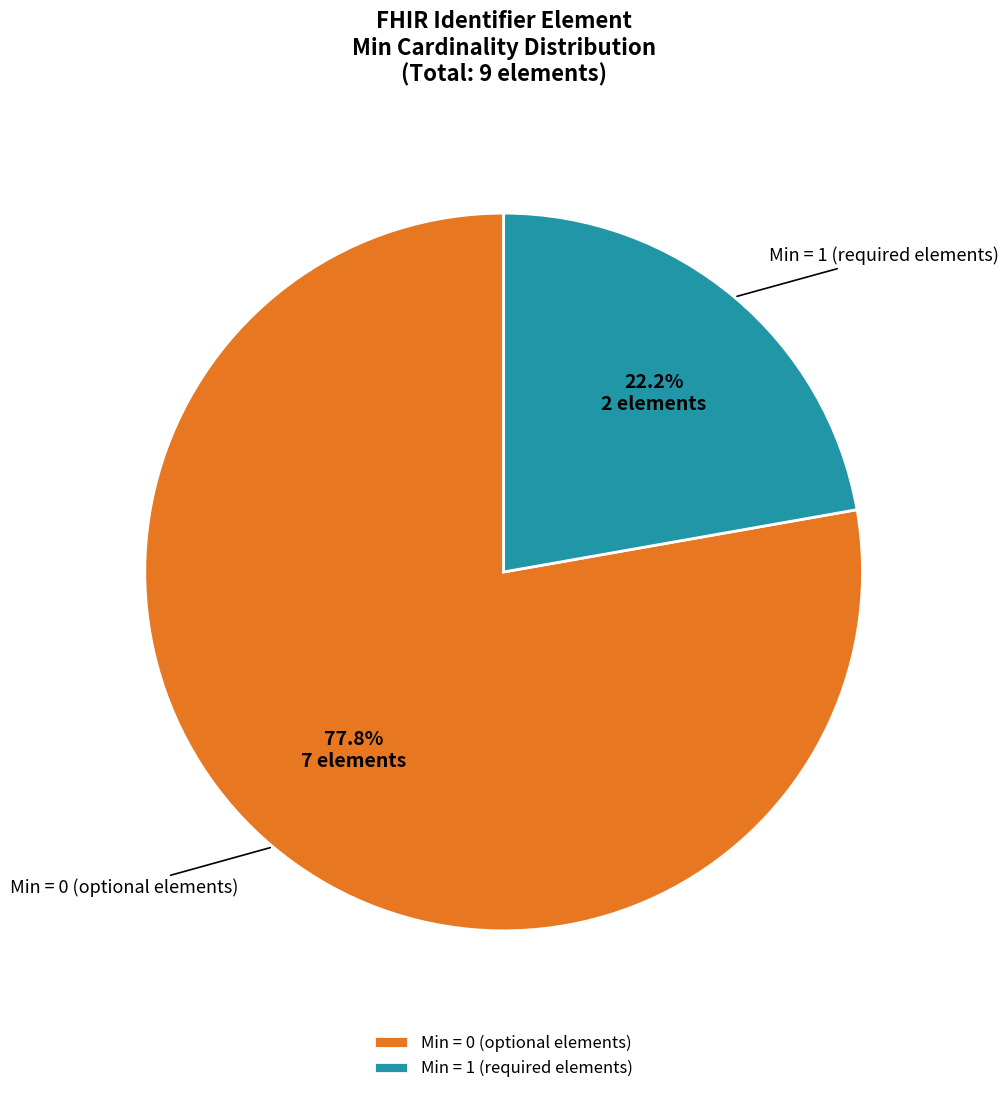

Is there a majority slice in this chart?

Yes